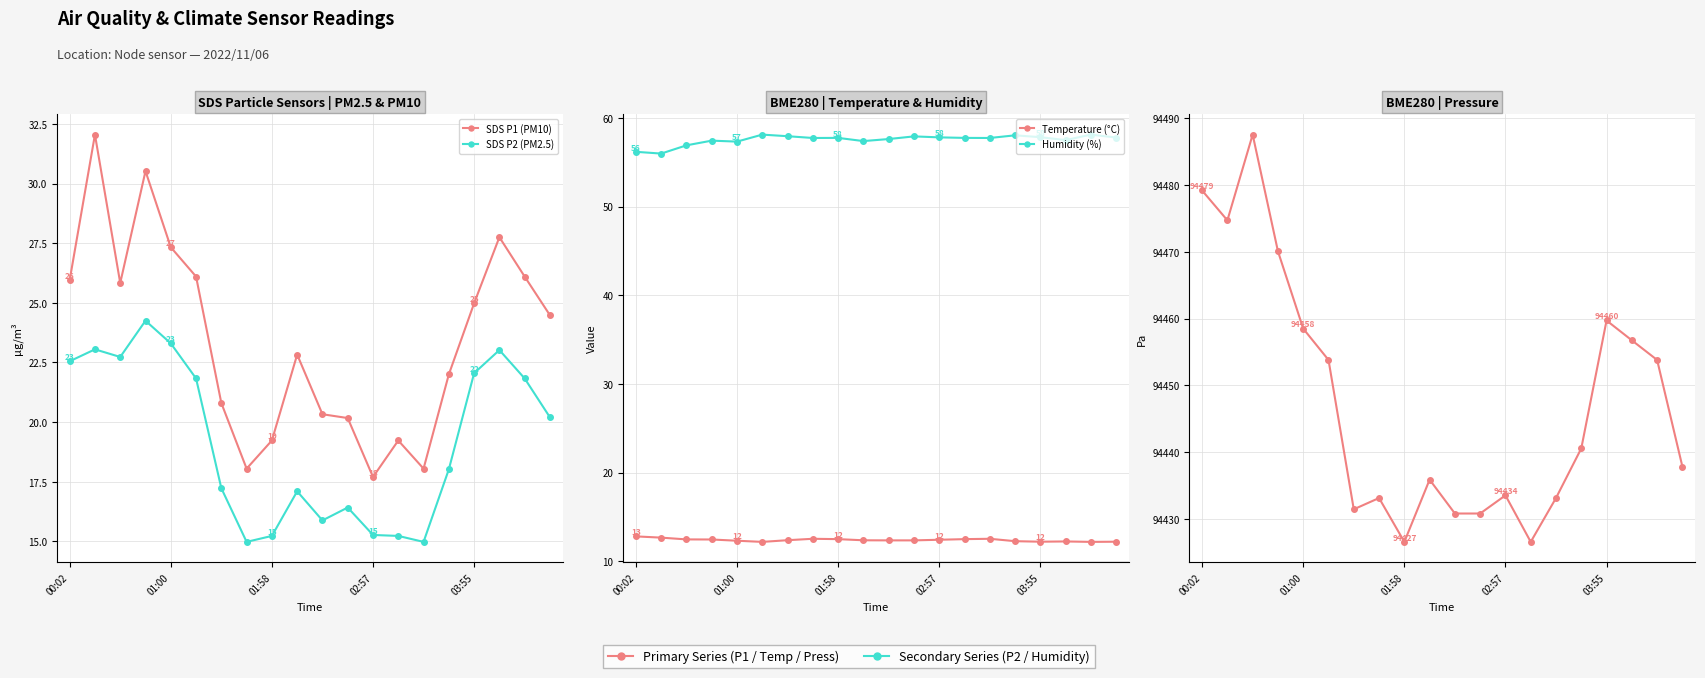

True or false: Temperature (°C) has a value of 6.3 at 17.

False